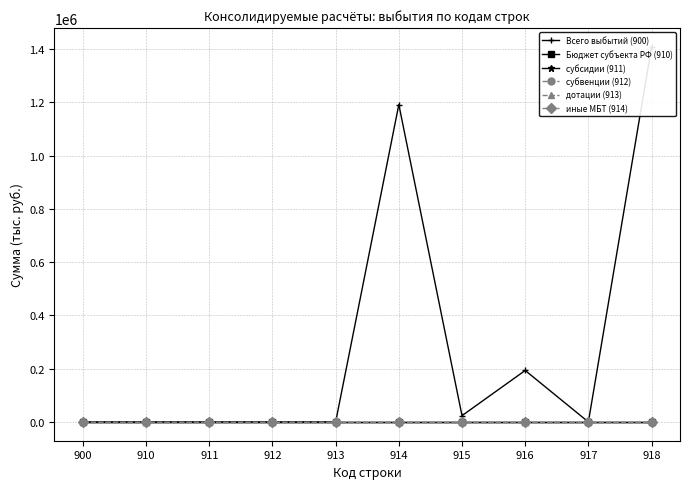

Reading right to left, transcribe all the data shown in this chart.

Всего выбытий (900): 1408464.5	0.0	193350.0	23632.9	1191481.6	0.0	0.0	0.0	0.0	0.0
Бюджет субъекта РФ (910): 0.0	0.0	0.0	0.0	0.0	0.0	0.0	0.0	0.0	0.0
субсидии (911): 0.0	0.0	0.0	0.0	0.0	0.0	0.0	0.0	0.0	0.0
субвенции (912): 0.0	0.0	0.0	0.0	0.0	0.0	0.0	0.0	0.0	0.0
дотации (913): 0.0	0.0	0.0	0.0	0.0	0.0	0.0	0.0	0.0	0.0
иные МБТ (914): 0.0	0.0	0.0	0.0	0.0	0.0	0.0	0.0	0.0	0.0